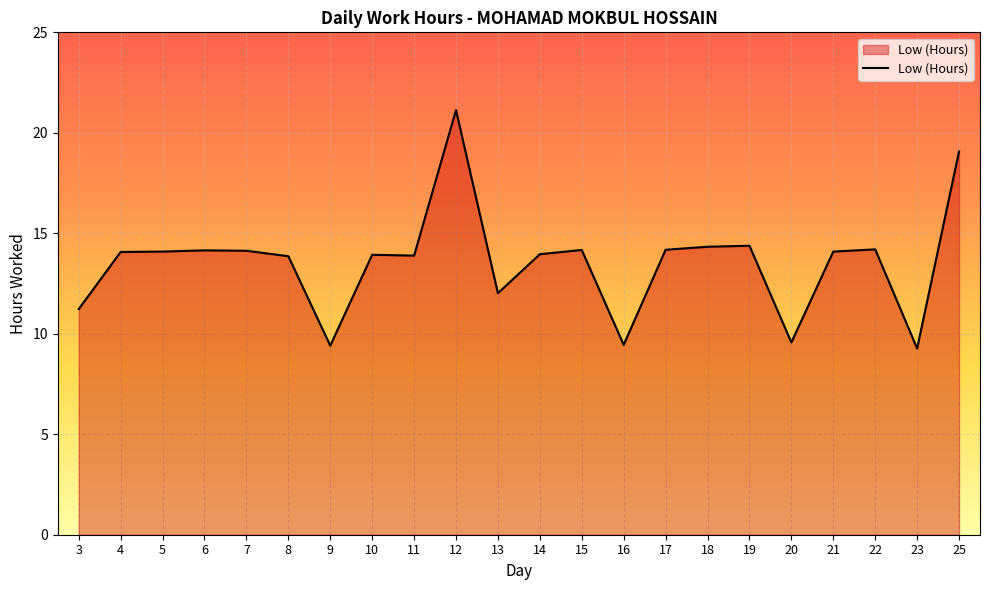

What value does the data have at 23?

9.3